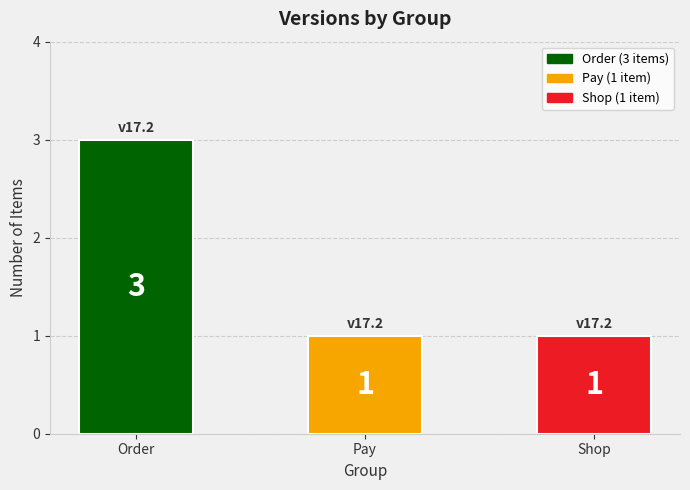

What position from the right is Pay?

2